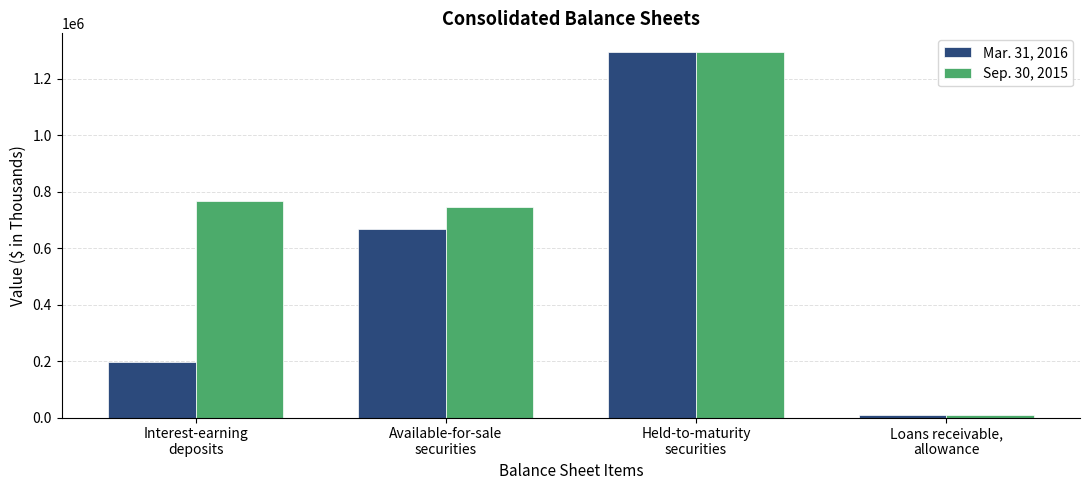

What are all the series names shown in the legend?

Mar. 31, 2016, Sep. 30, 2015